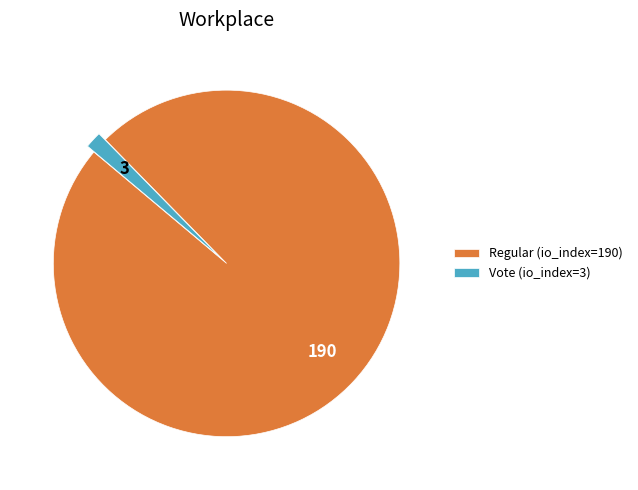

Which has a higher value, Regular (io_index=190) or Vote (io_index=3)?

Regular (io_index=190)